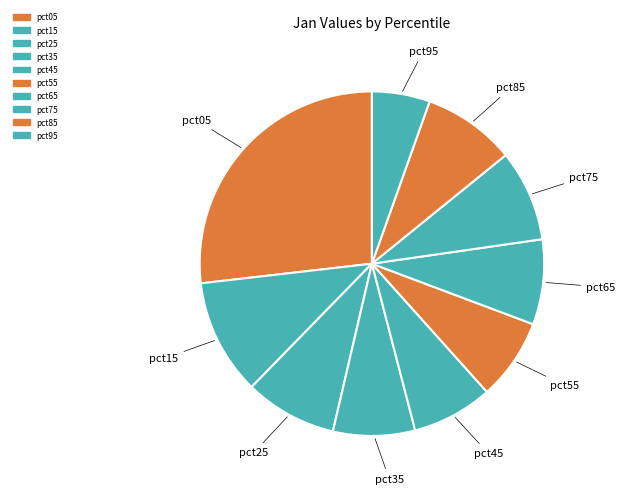

What percentage is NOT represented by pct35?

92.3%